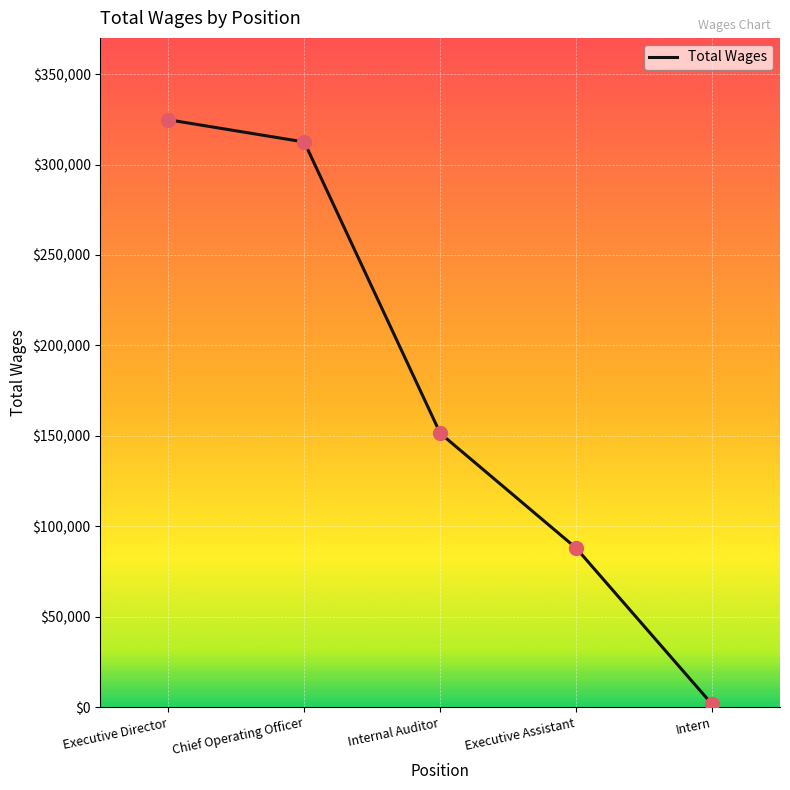

What is the change in value from Chief Operating Officer to Intern?

-310761